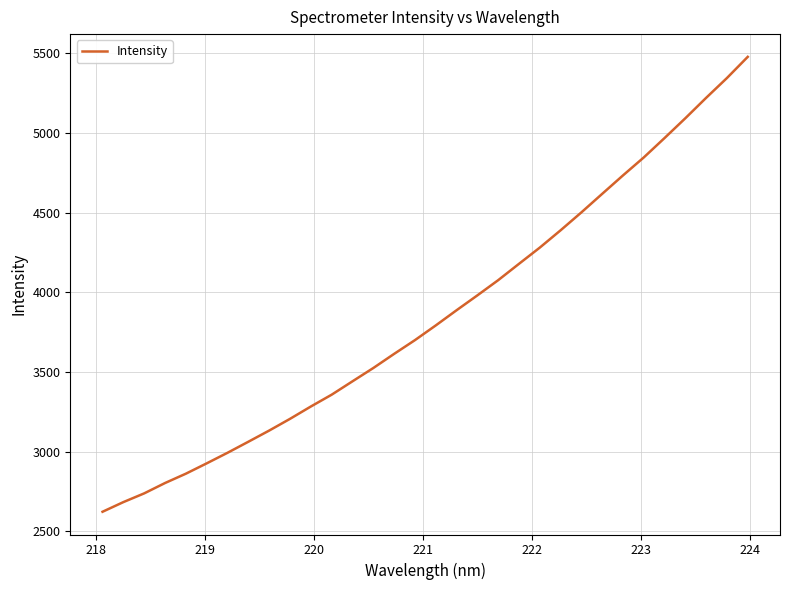

What is the difference between the maximum and minimum values?

2855.4